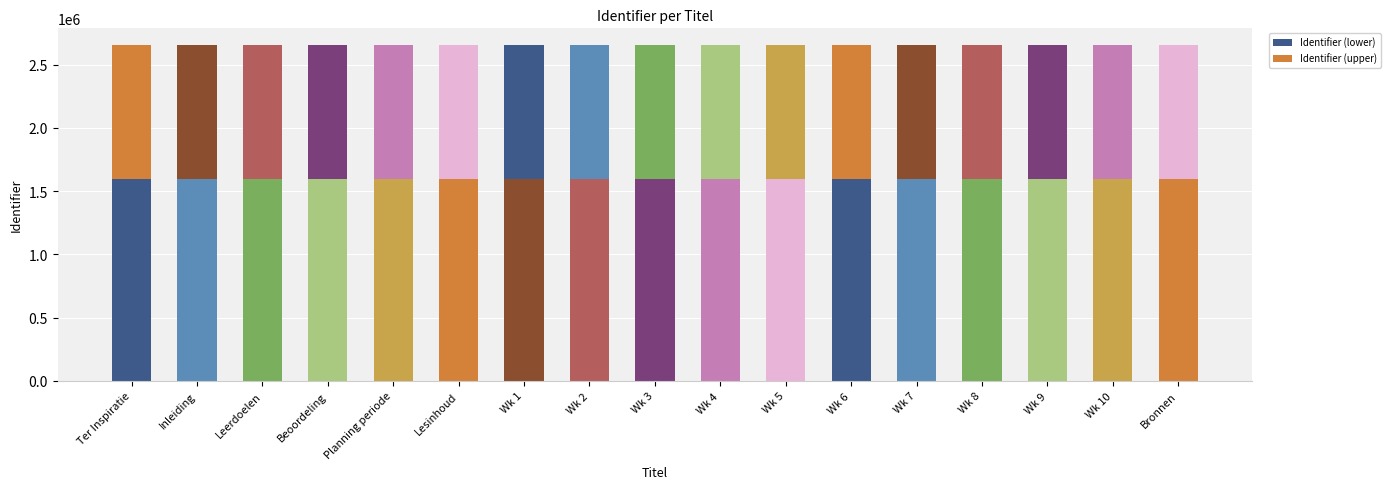

Which series has the largest total across all categories?

Identifier (lower)